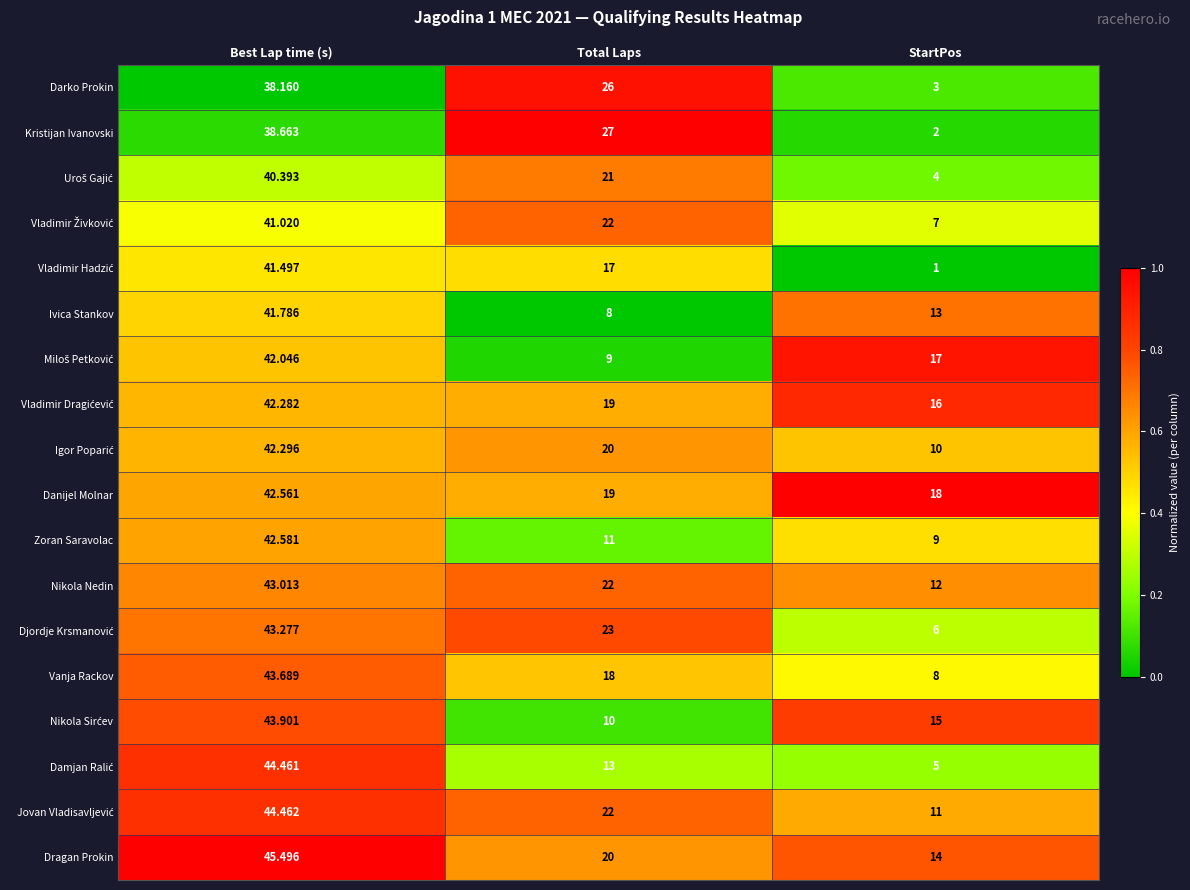

At which category is the sum across all series the highest?

Best Lap time (s)